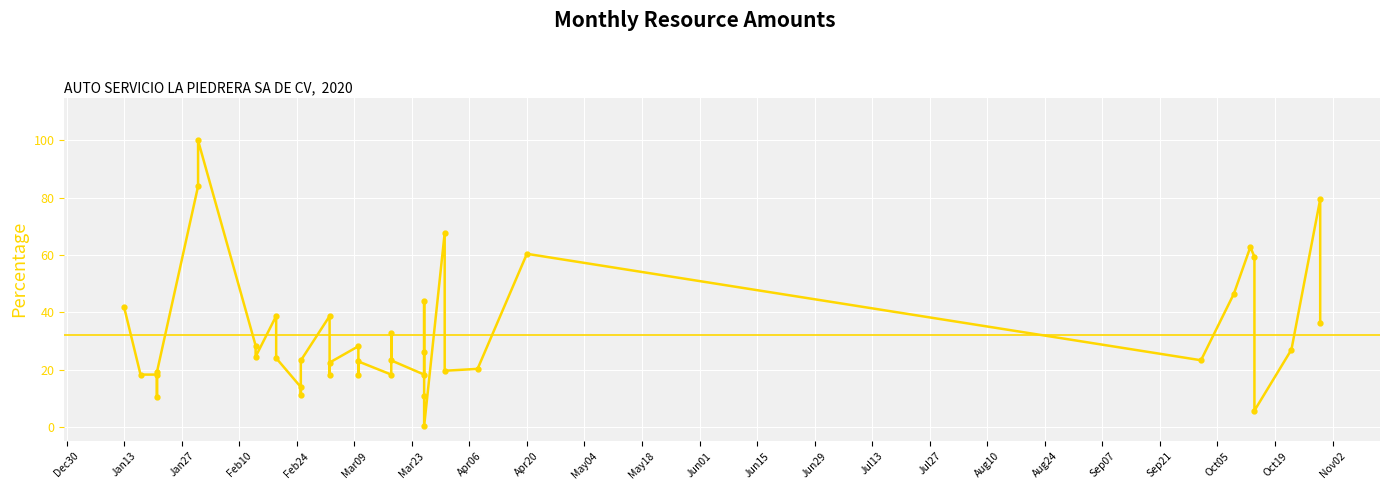

How many distinct data groups are displayed?

1